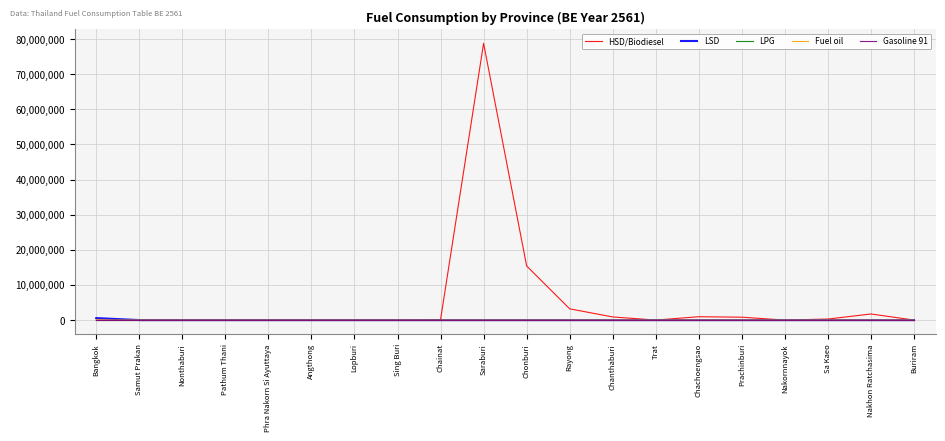

Between Chachoengsao and Nakhon Ratchasima, which is larger?

Nakhon Ratchasima